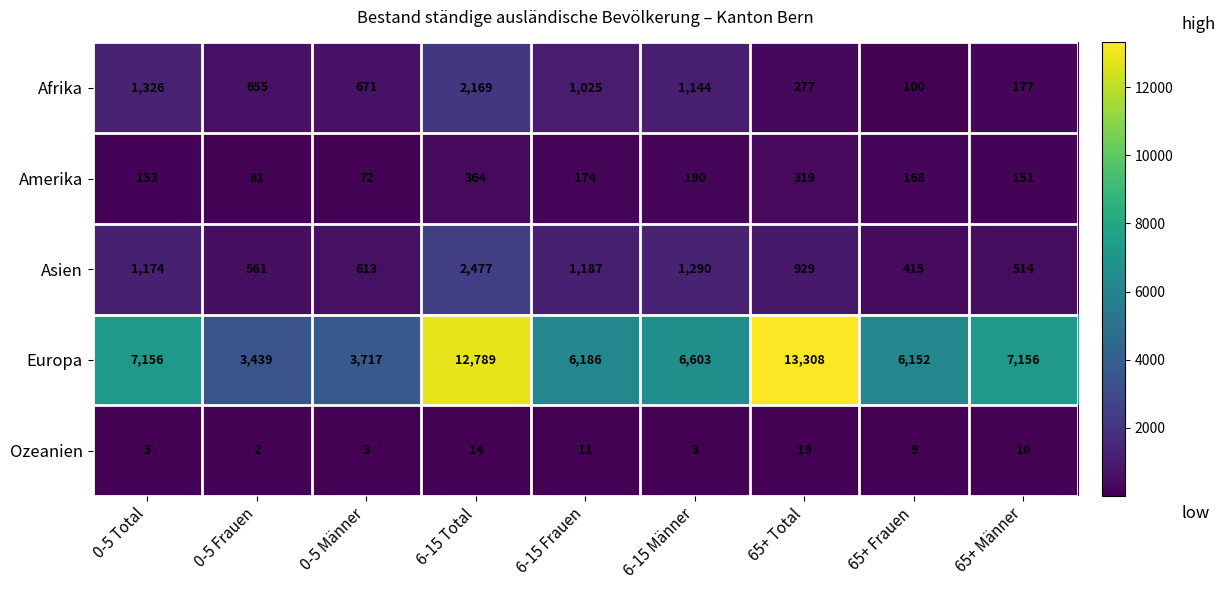

What is the average value of the Amerika series?

186